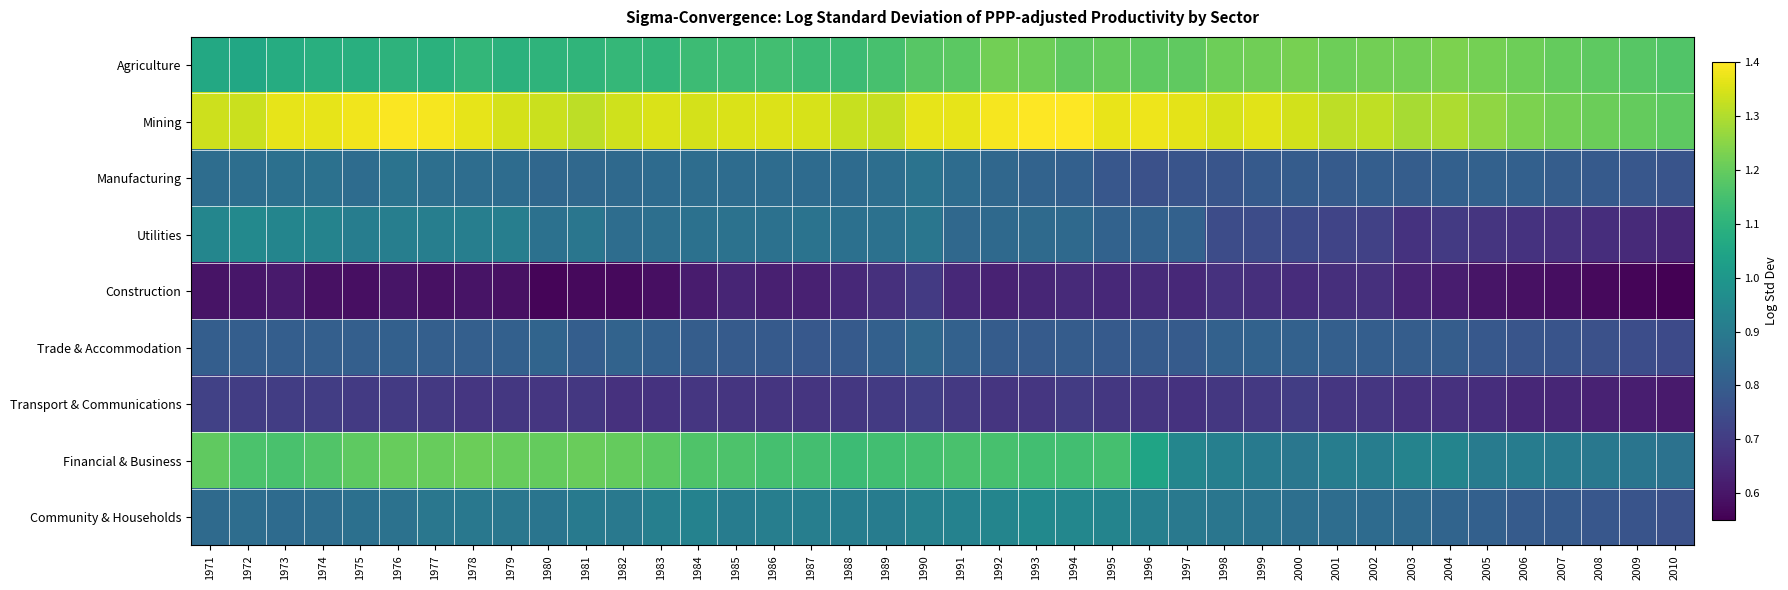

Between 1983 and 2004, which series saw the biggest shift?

Financial & Business